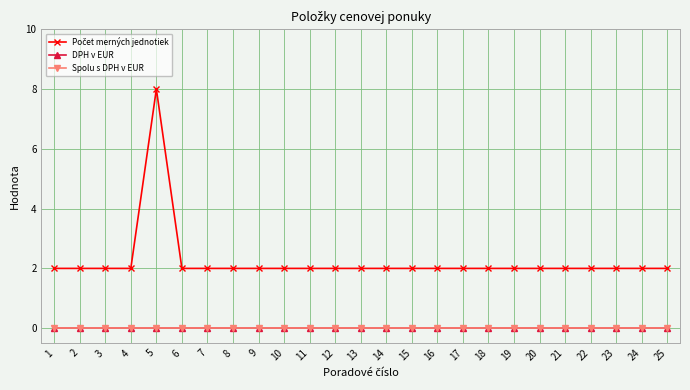

Between 6 and 2, which is larger?

6